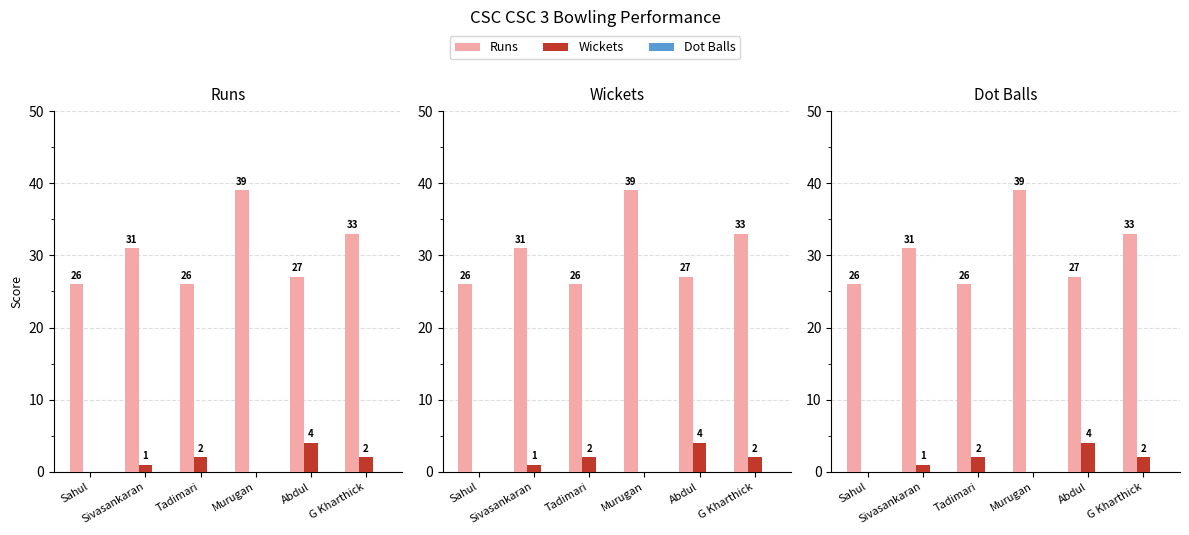

What is the value of the Runs bar at the 1st from the left?

26